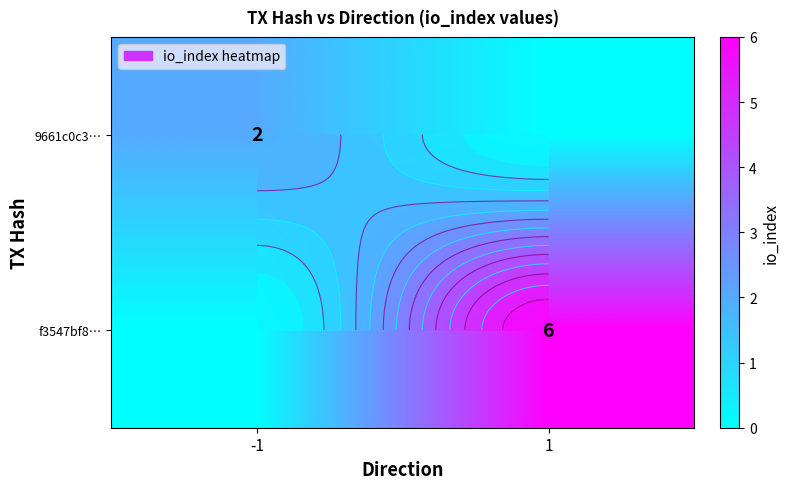

How many data points does each series have?

2